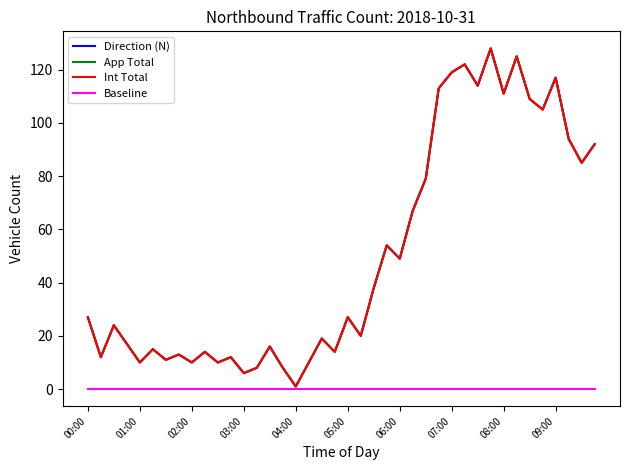

Does the chart display data point markers on the line(s)?

No